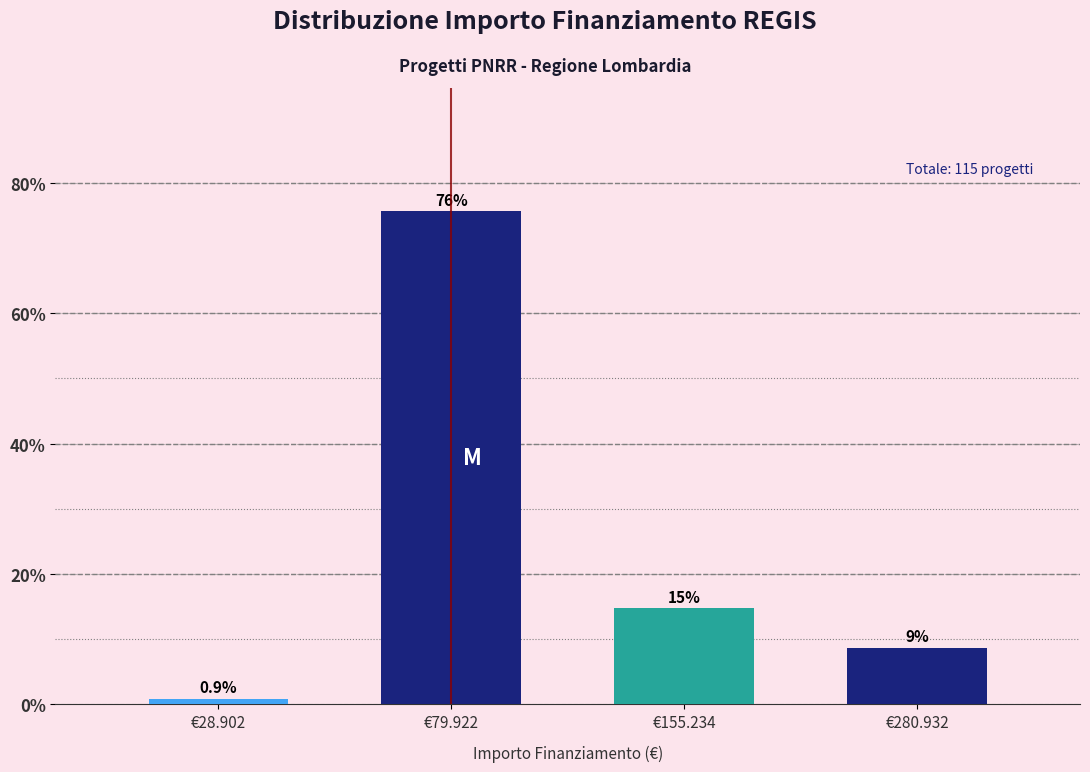

Reading right to left, list all the values displayed in this chart.

8.7	14.8	75.7	0.9